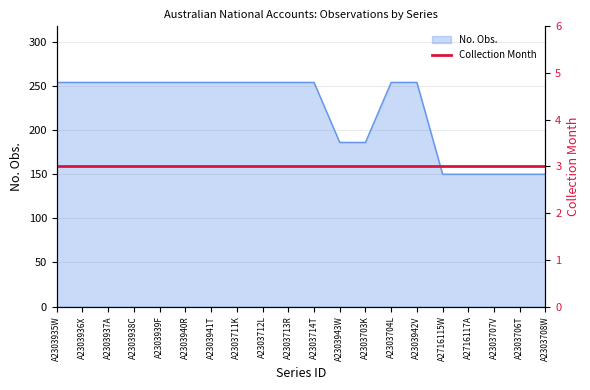

What is the smallest value displayed?

150